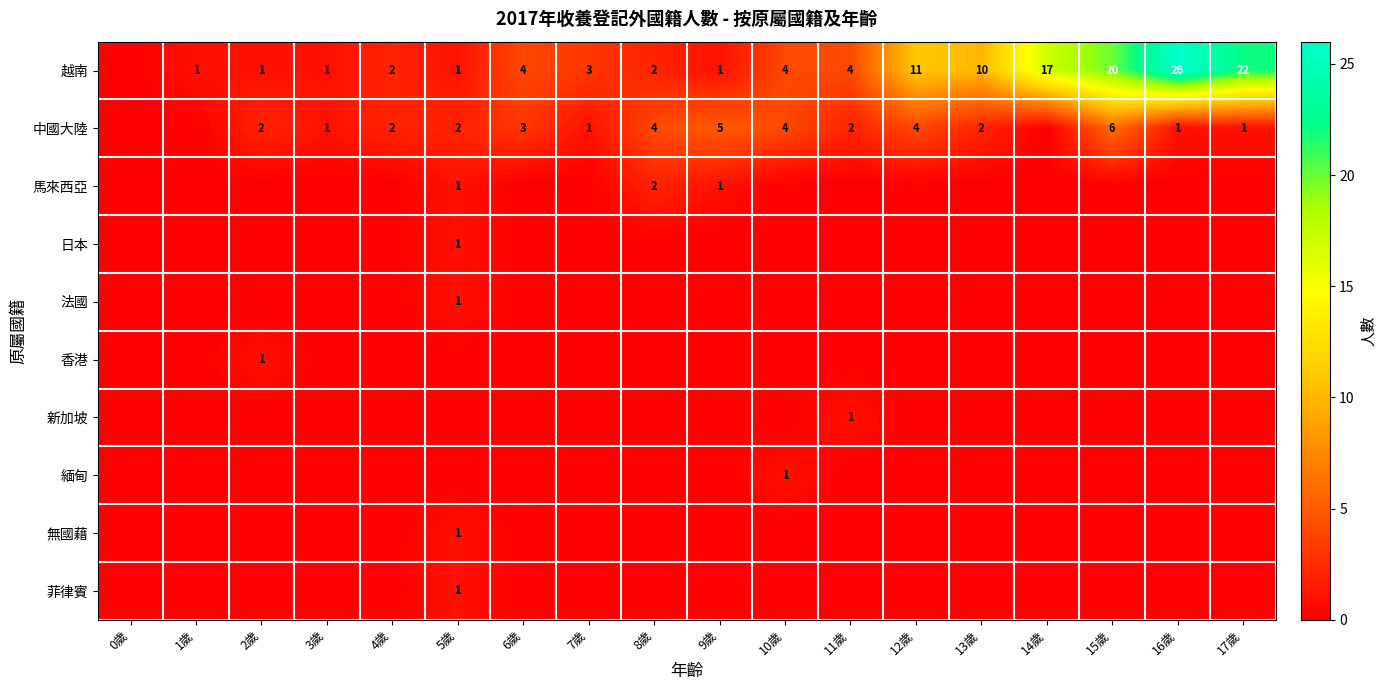

What is the spread (max minus min) of values at 2歲?

2